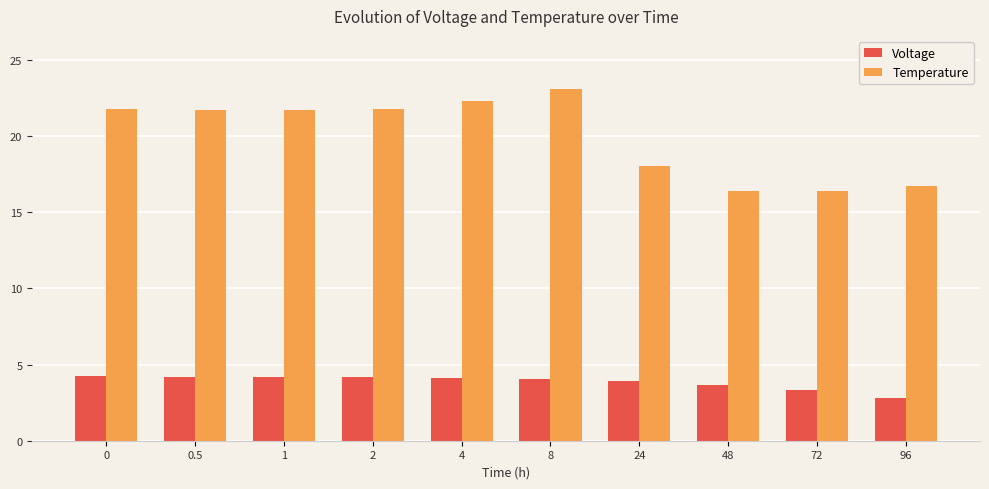

What is the difference between the highest and lowest values at 2?

17.6